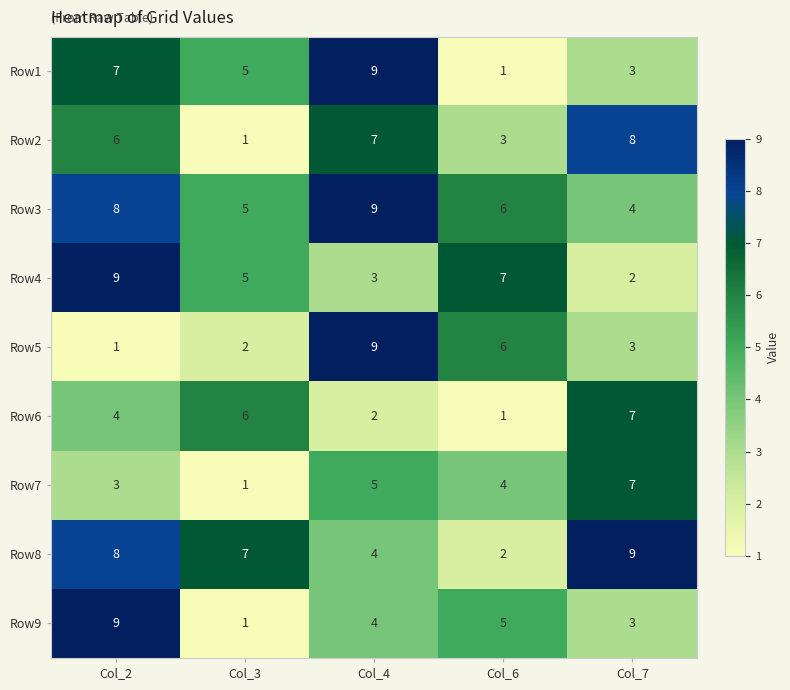

Rank the categories by Row7 value from highest to lowest.

Col_7, Col_4, Col_6, Col_2, Col_3